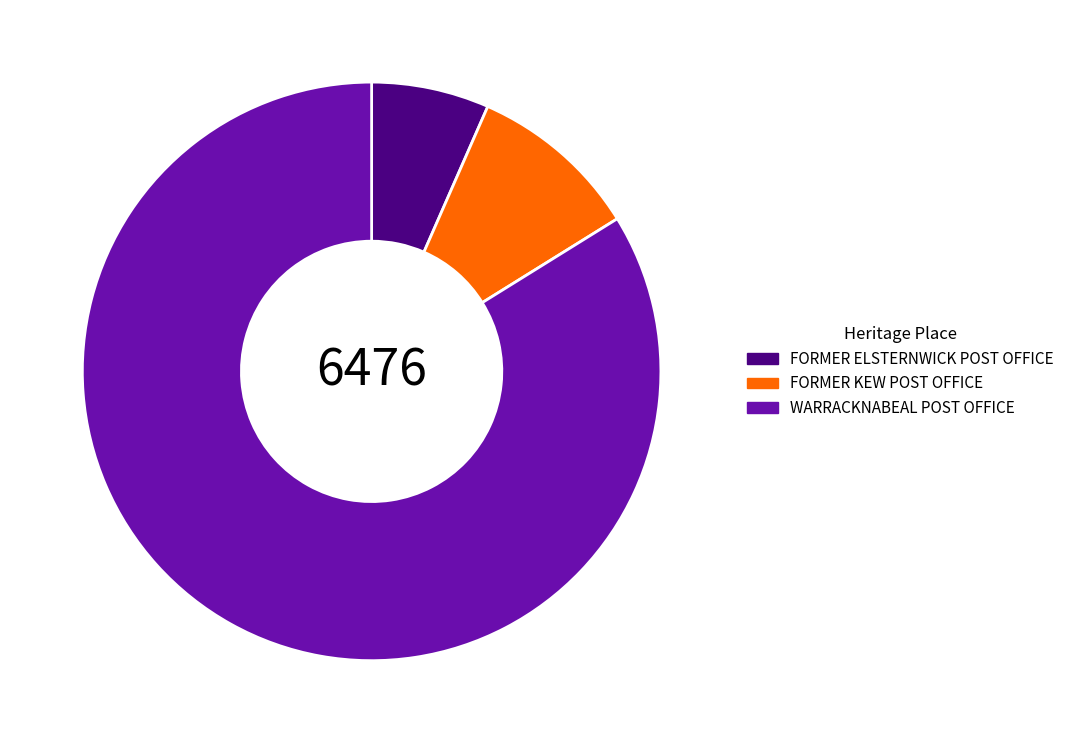

Which has a higher value, WARRACKNABEAL POST OFFICE or FORMER ELSTERNWICK POST OFFICE?

WARRACKNABEAL POST OFFICE